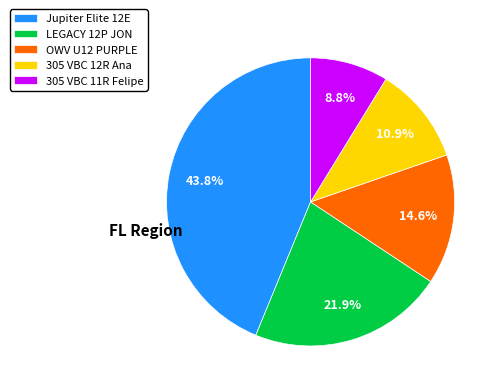

To the nearest percent, what is the difference between the OWV U12 PURPLE and 305 VBC 11R Felipe slice percentages?

6%